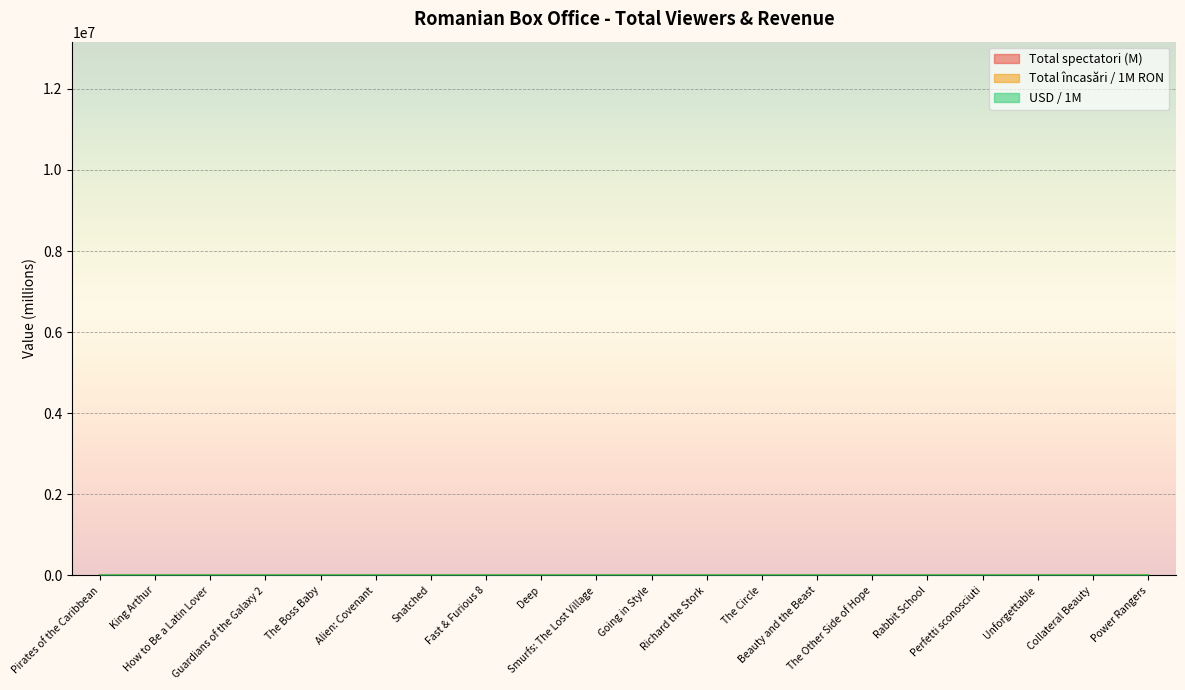

In Total încasări (RON), how many points are lower than both neighbors (excluding endpoints)?

6